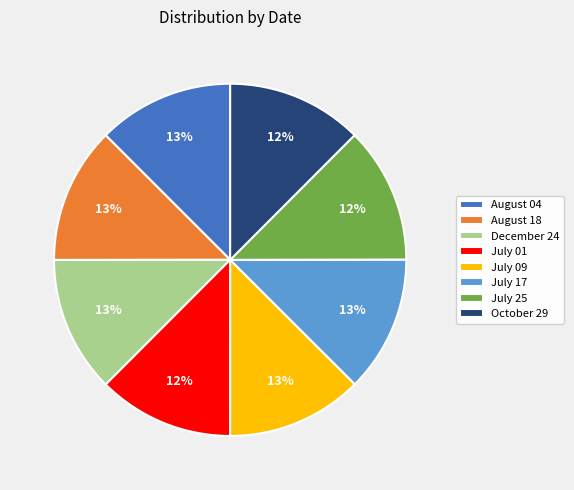

Does August 18 account for over 50% of the chart?

No